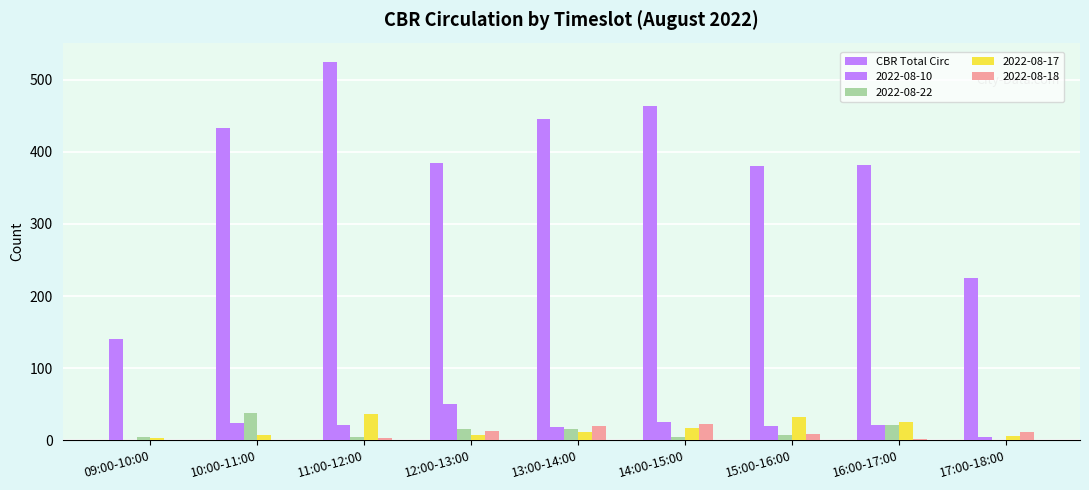

What is the label of the 1st bar from the right?

17:00-18:00